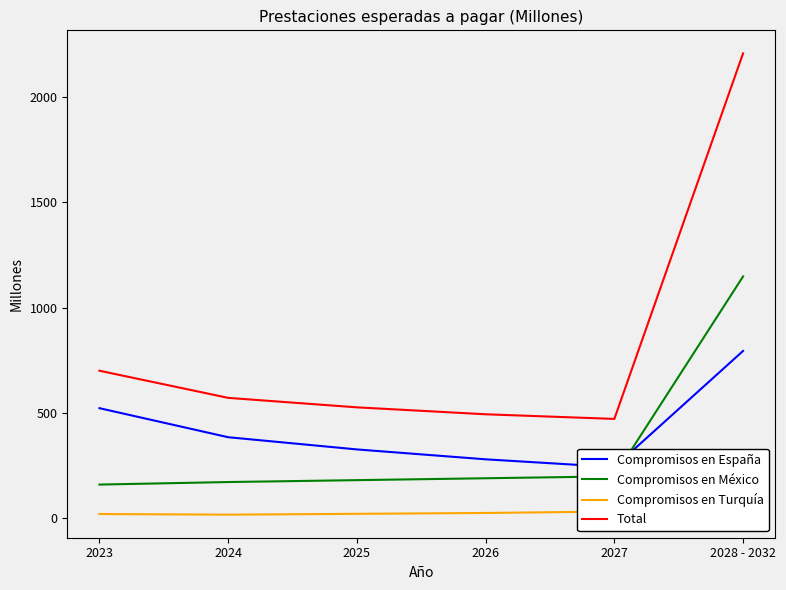

True or false: Compromisos en España has more than 1 interior local peaks.

False